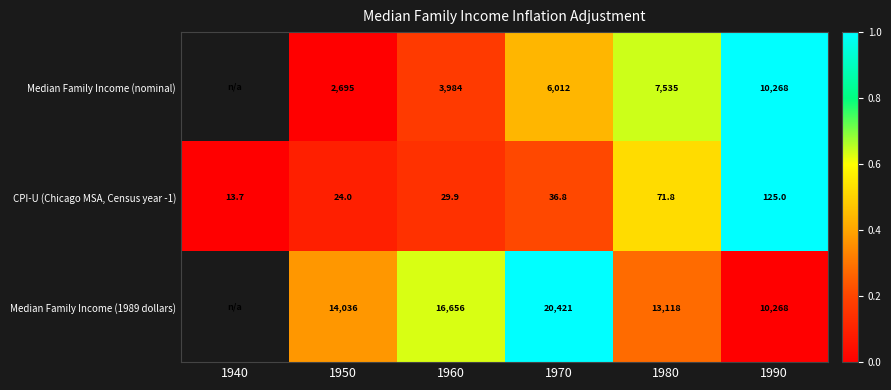

What is the total value across all series at 1980?

20724.8